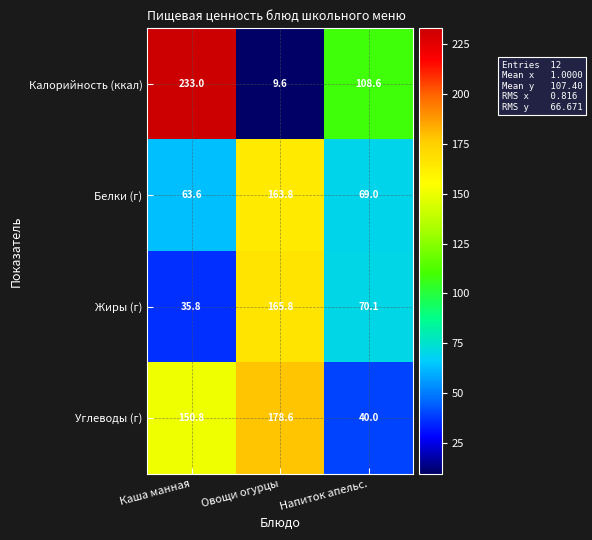

At which label is Жиры (г) closest to 100?

Напиток апельс.